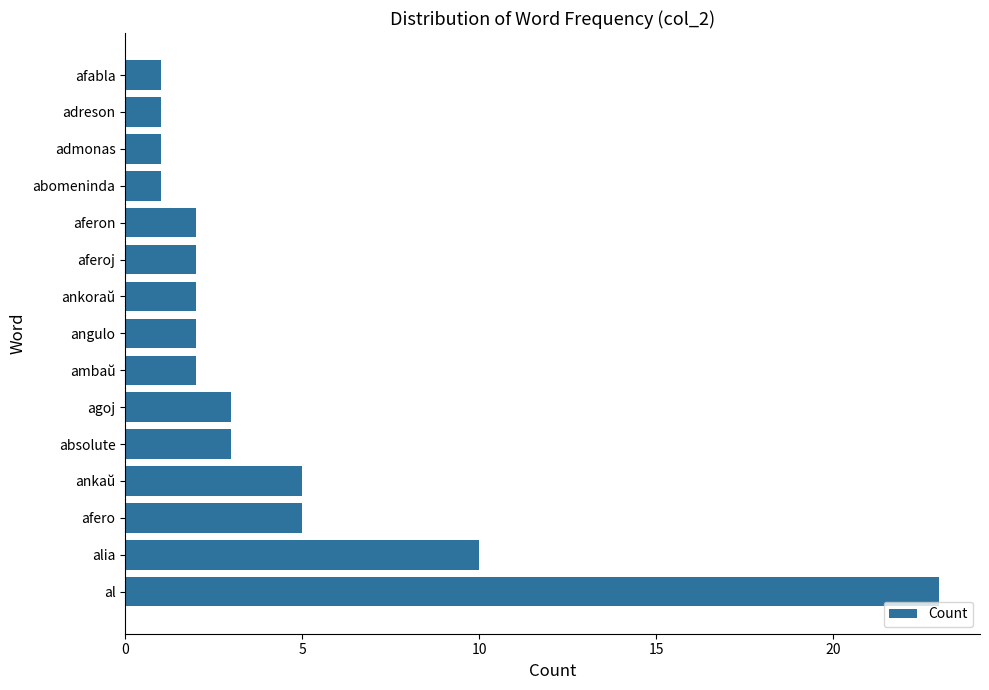

The chart shows a value of 1 at admonas. True or false?

True